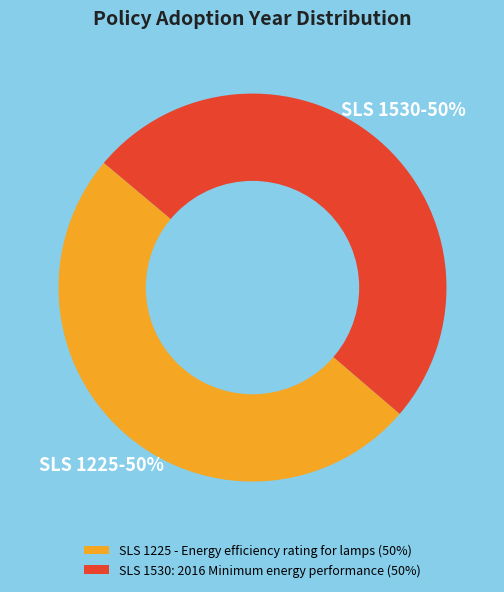

Is the sum of SLS 1530: 2016 Minimum energy performance (50%) and SLS 1225 - Energy efficiency rating for lamps (50%) greater than half?

Yes